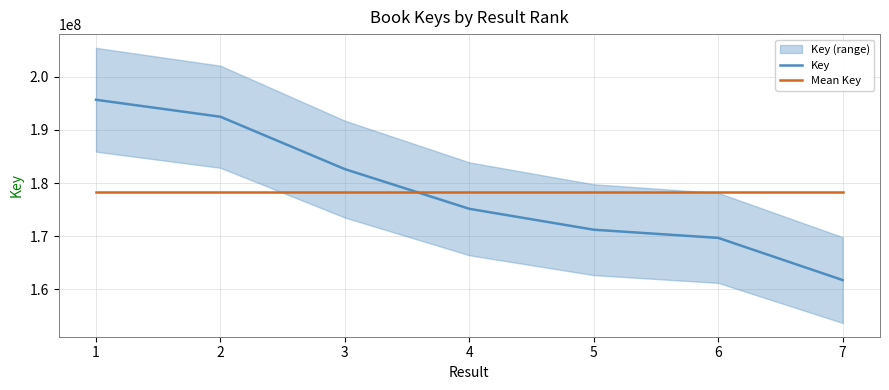

The Key series shows 169660441.0 at 6. True or false?

True